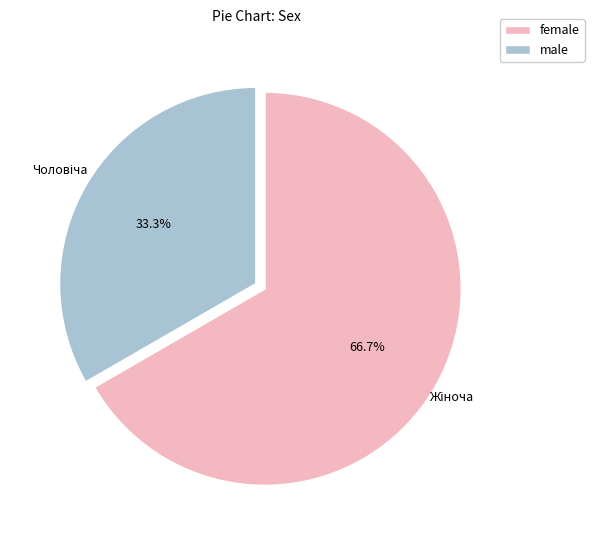

Count the number of slices in the pie.

2